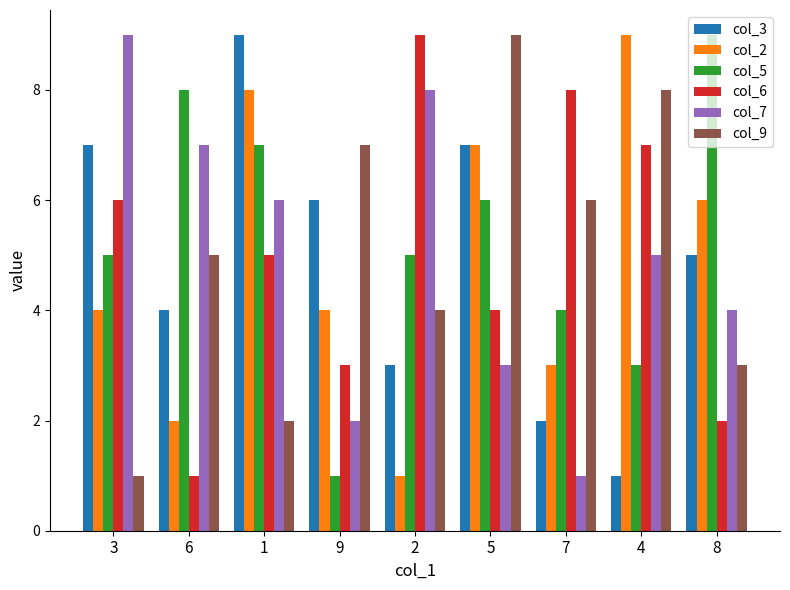

Count the number of categories in the chart.

9